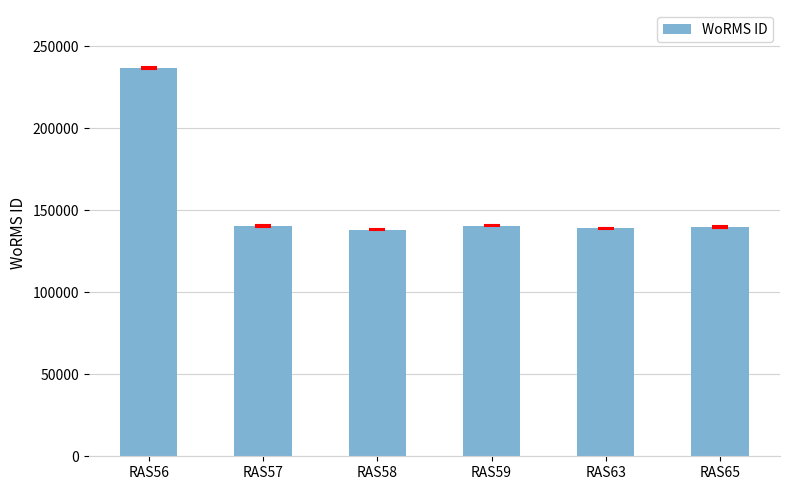

What is the value of the 1st bar from the left?

236719